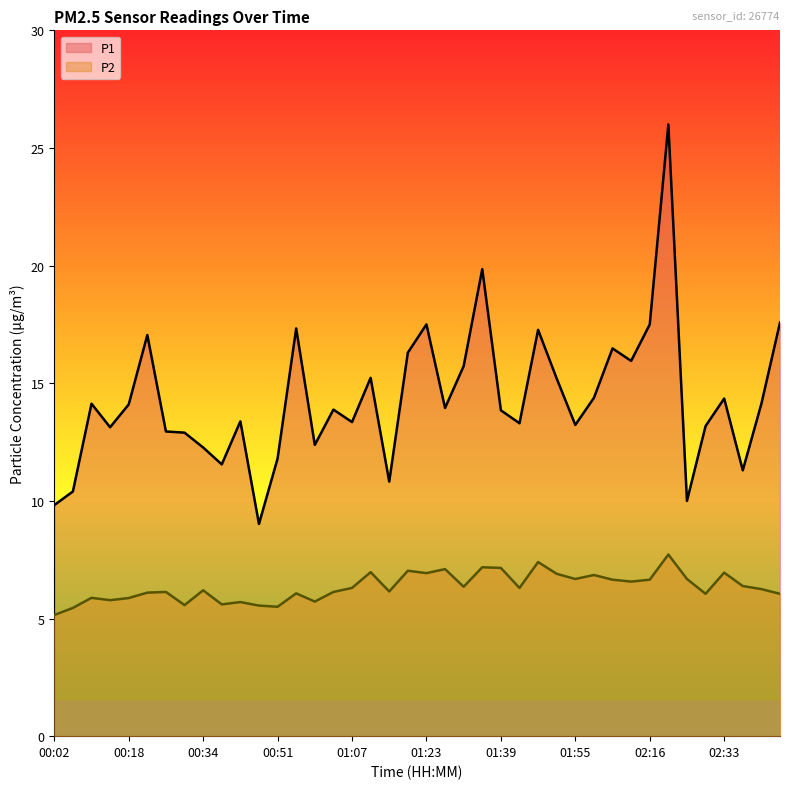

True or false: P2 and P1 cross at least once.

False